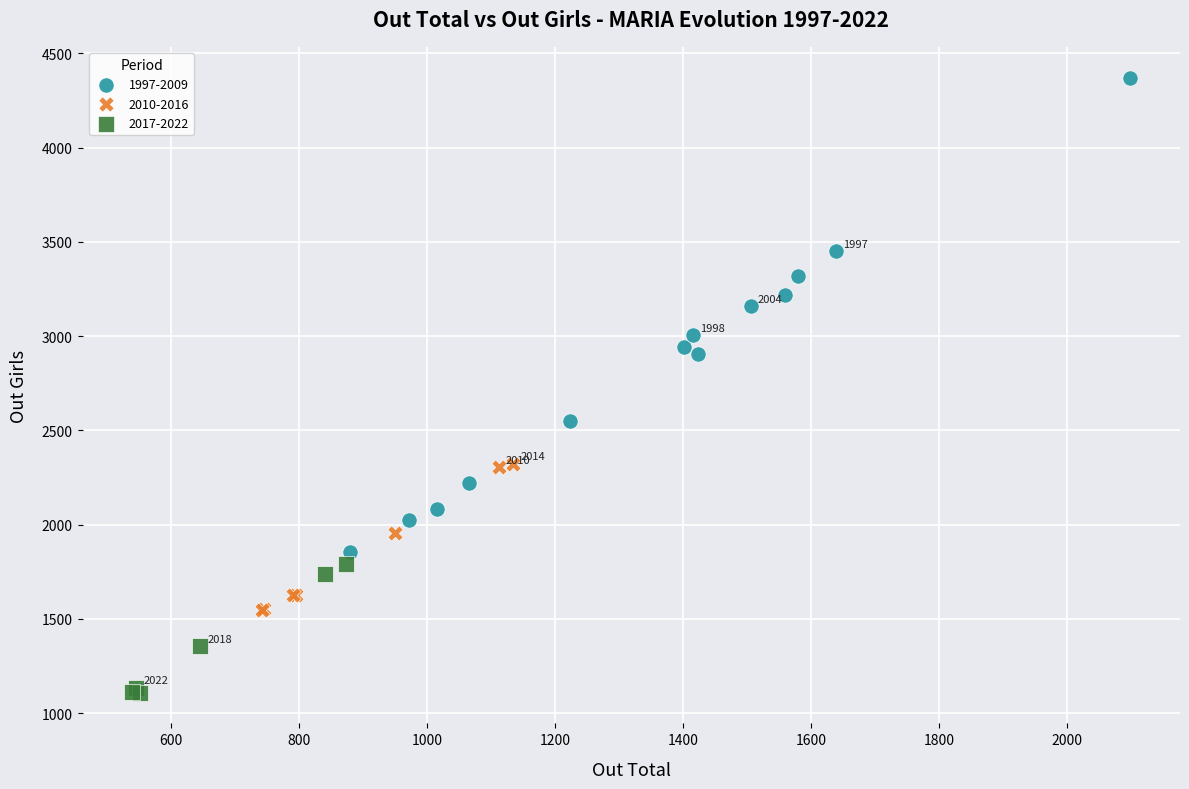

What are all the series names shown in the legend?

1997-2009, 2010-2016, 2017-2022